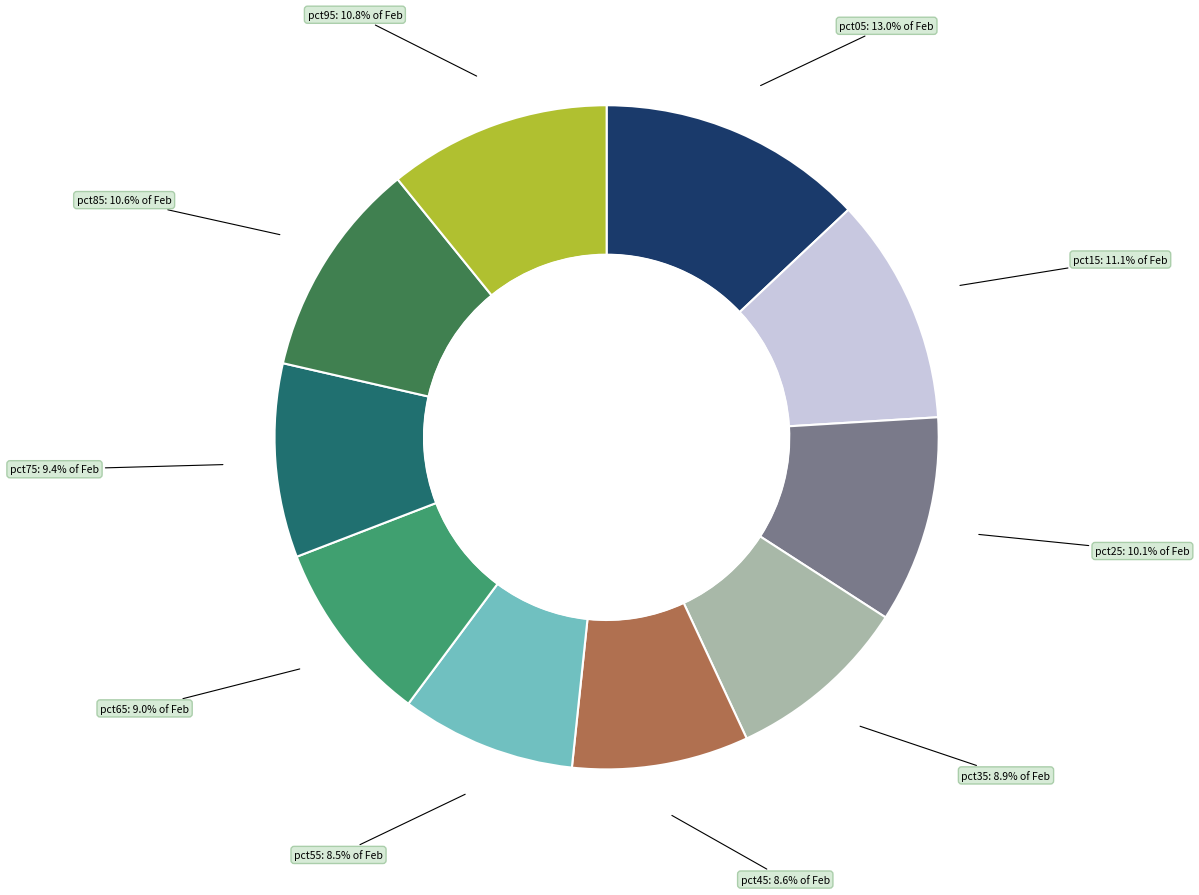

How many slices are in this pie chart?

10